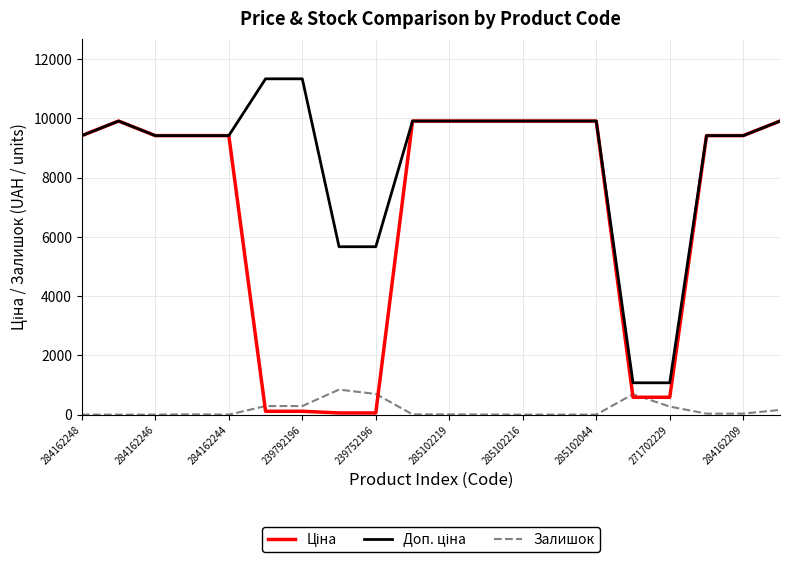

What is the maximum value shown in the chart?

11334.0